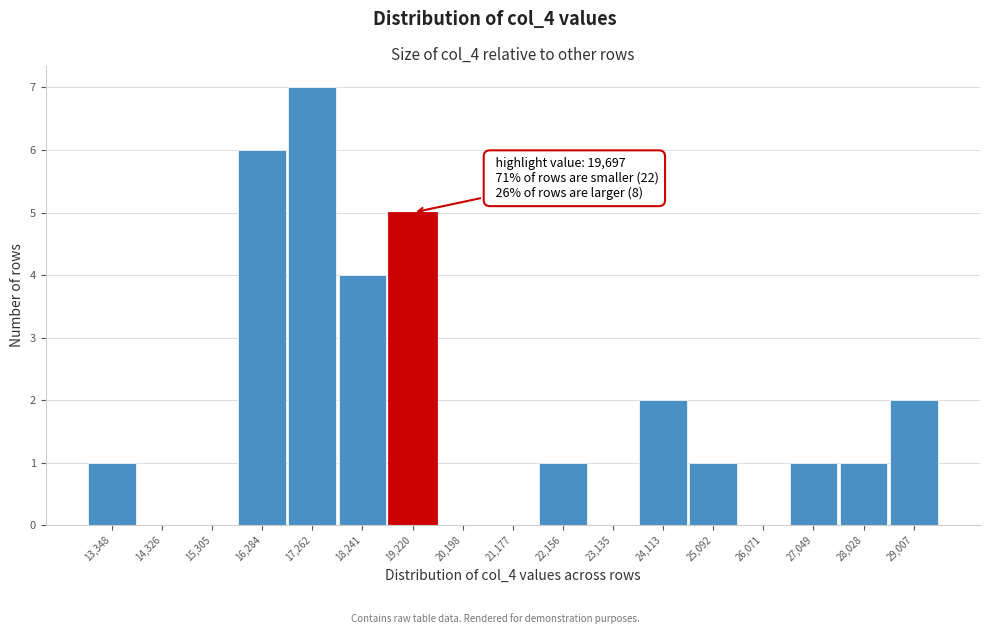

Reading left to right, extract all data points from this chart.

13,348=1	14,326=0	15,305=0	16,284=6	17,262=7	18,241=4	19,220=5	20,198=0	21,177=0	22,156=1	23,135=0	24,113=2	25,092=1	26,071=0	27,049=1	28,028=1	29,007=2